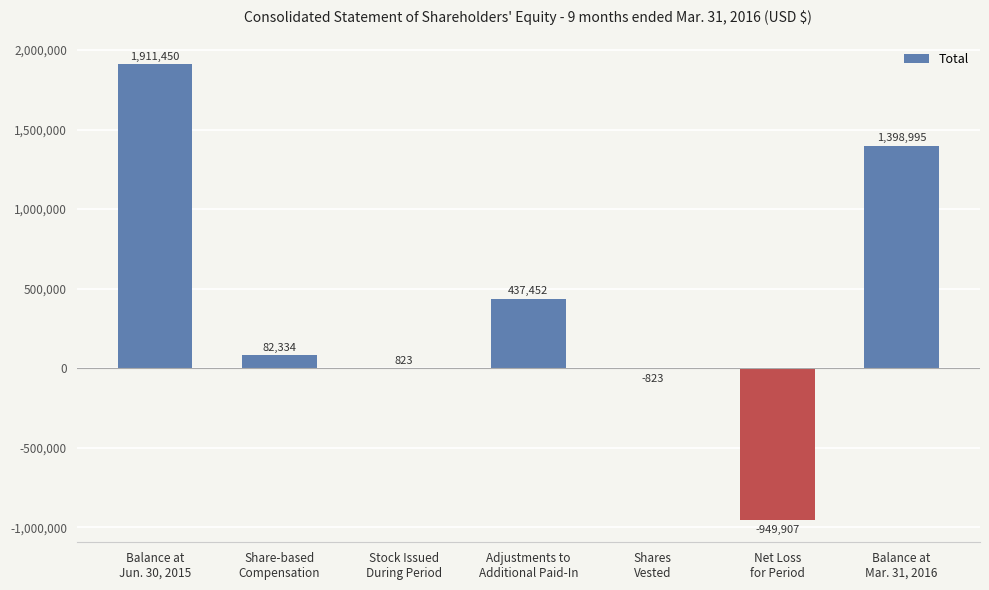

What is the ratio of the value at Balance at
Mar. 31, 2016 to the value at Adjustments to
Additional Paid-In?

3.2